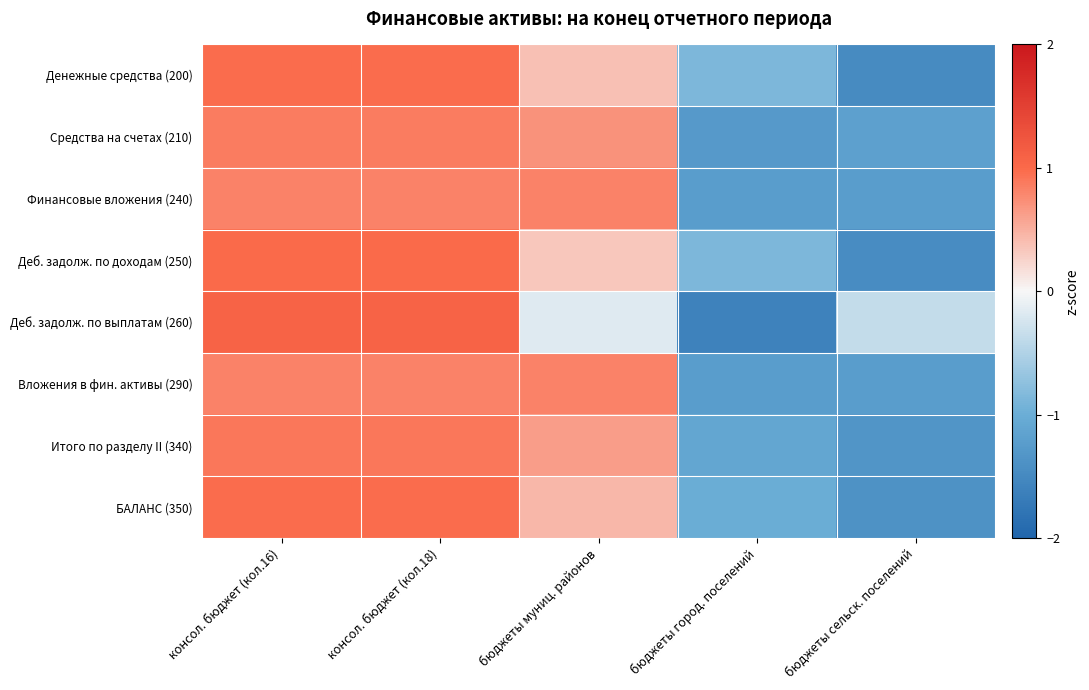

Reading right to left, extract all data points from this chart.

Денежные средства (200): бюджеты сельск. поселений=-1.5	бюджеты город. поселений=-0.9	бюджеты муниц. районов=0.4	консол. бюджет (кол.18)=1.0	консол. бюджет (кол.16)=1.0
Средства на счетах (210): бюджеты сельск. поселений=-1.2	бюджеты город. поселений=-1.3	бюджеты муниц. районов=0.7	консол. бюджет (кол.18)=0.9	консол. бюджет (кол.16)=0.9
Финансовые вложения (240): бюджеты сельск. поселений=-1.2	бюджеты город. поселений=-1.2	бюджеты муниц. районов=0.8	консол. бюджет (кол.18)=0.8	консол. бюджет (кол.16)=0.8
Деб. задолж. по доходам (250): бюджеты сельск. поселений=-1.5	бюджеты город. поселений=-0.9	бюджеты муниц. районов=0.3	консол. бюджет (кол.18)=1.0	консол. бюджет (кол.16)=1.0
Деб. задолж. по выплатам (260): бюджеты сельск. поселений=-0.4	бюджеты город. поселений=-1.6	бюджеты муниц. районов=-0.2	консол. бюджет (кол.18)=1.1	консол. бюджет (кол.16)=1.1
Вложения в фин. активы (290): бюджеты сельск. поселений=-1.2	бюджеты город. поселений=-1.2	бюджеты муниц. районов=0.8	консол. бюджет (кол.18)=0.8	консол. бюджет (кол.16)=0.8
Итого по разделу II (340): бюджеты сельск. поселений=-1.3	бюджеты город. поселений=-1.1	бюджеты муниц. районов=0.6	консол. бюджет (кол.18)=0.9	консол. бюджет (кол.16)=0.9
БАЛАНС (350): бюджеты сельск. поселений=-1.4	бюджеты город. поселений=-1.0	бюджеты муниц. районов=0.4	консол. бюджет (кол.18)=1.0	консол. бюджет (кол.16)=1.0